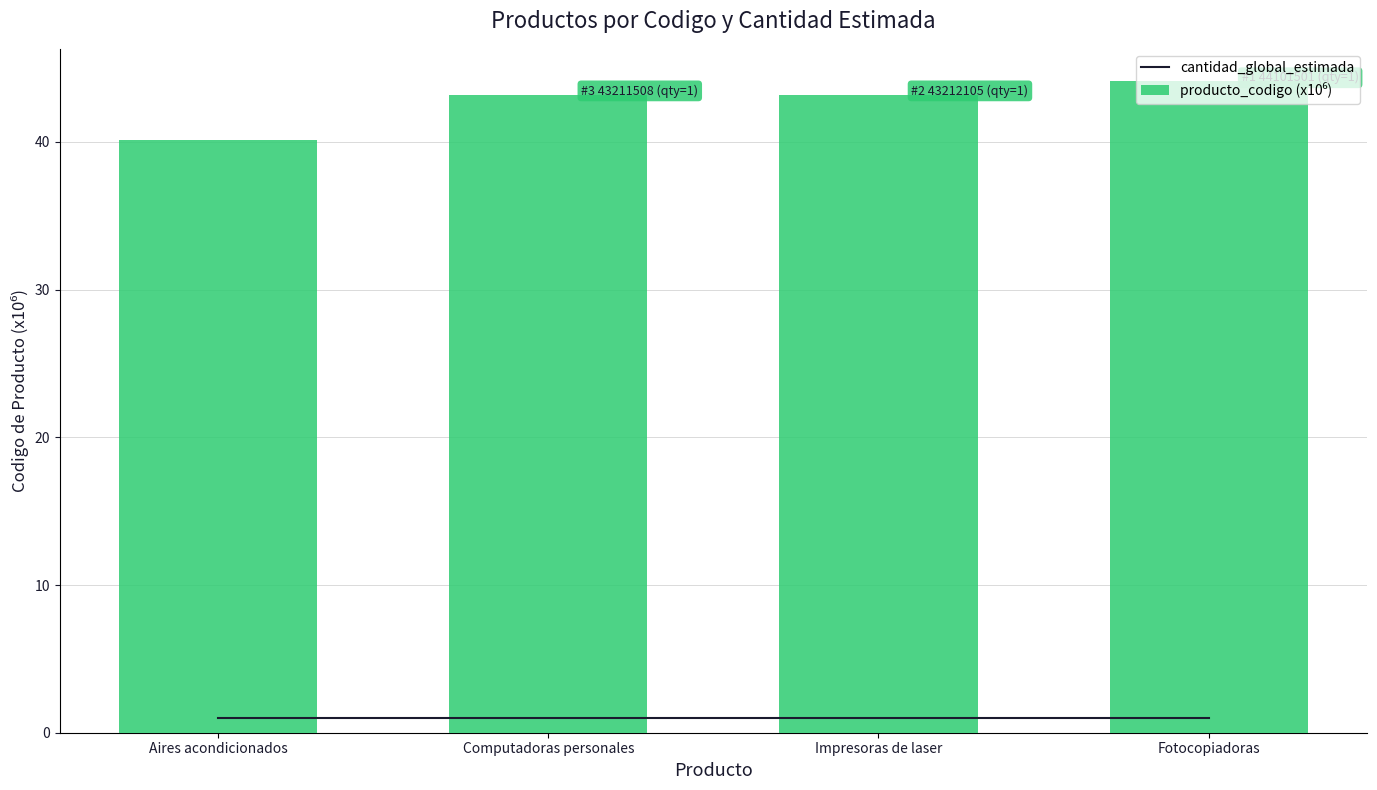

What is the label of the 4th bar from the left?

Fotocopiadoras